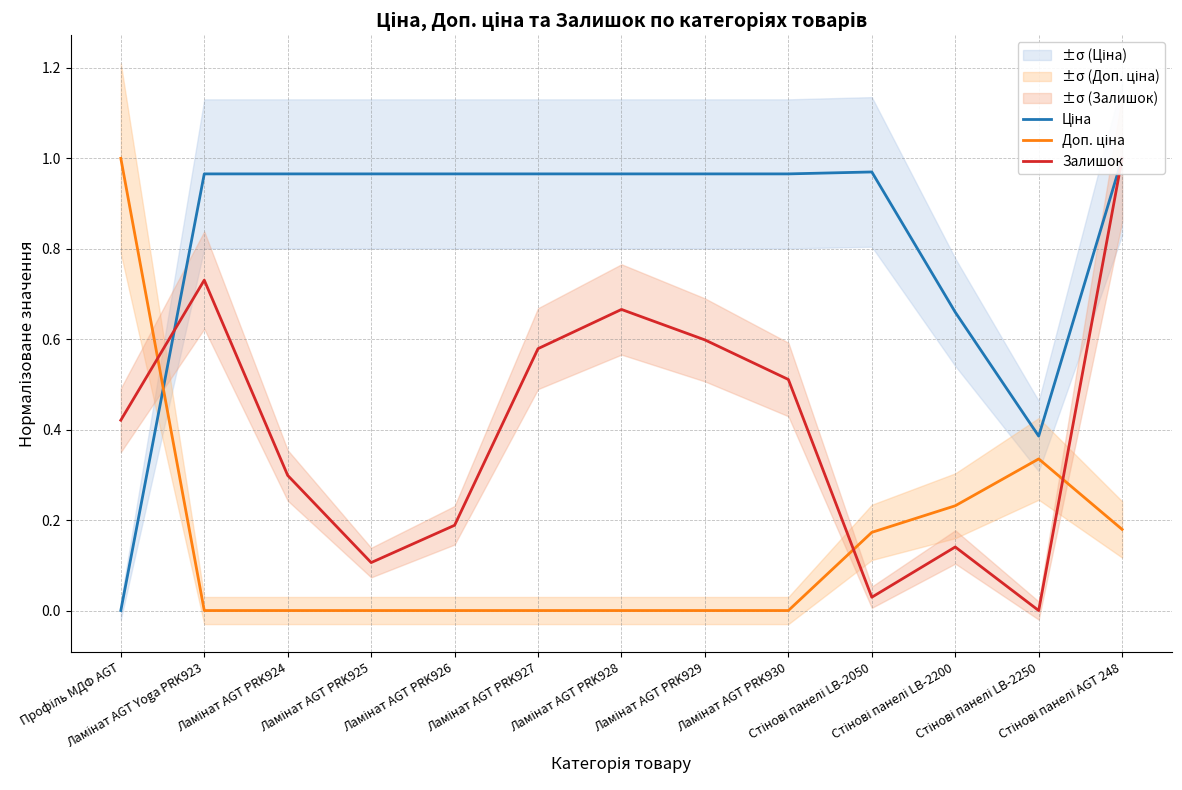

What position from the right is Ламінат AGT PRK924?

11